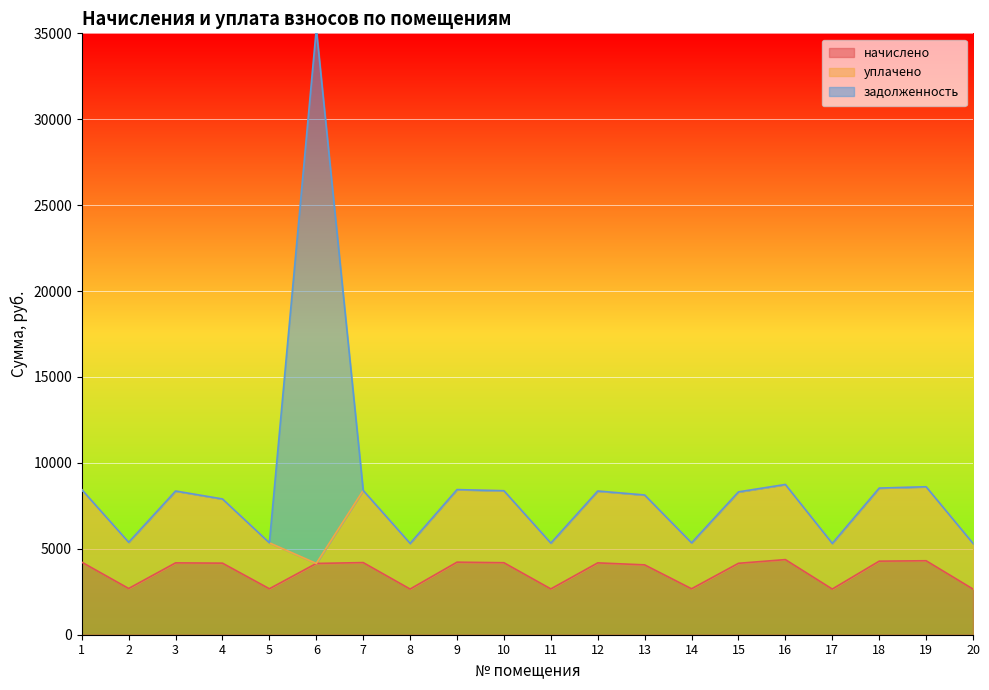

At which label does задолженность reach its peak?

6